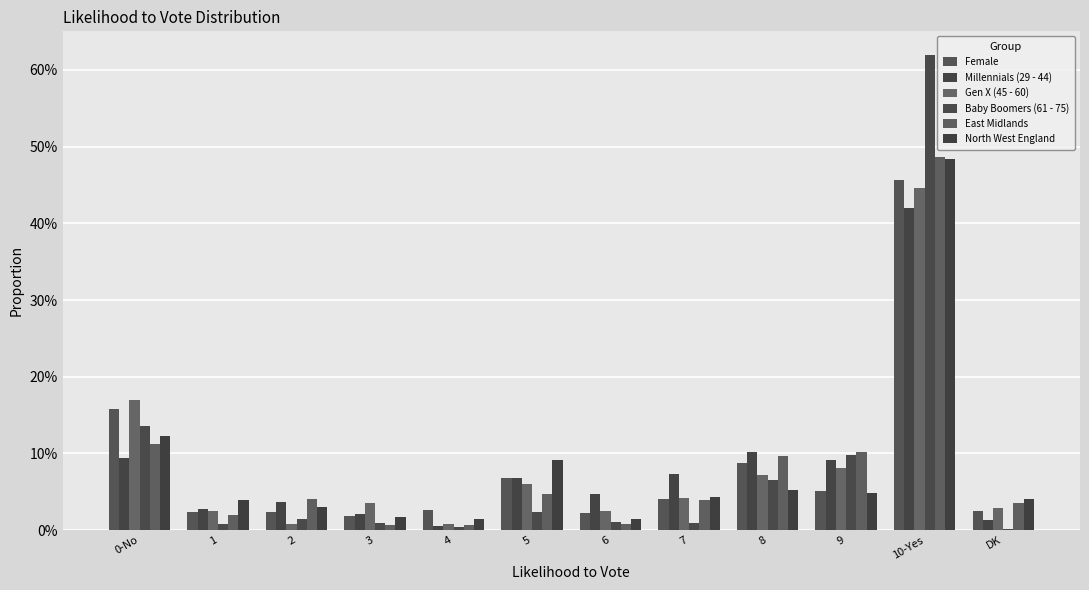

What is the value of the East Midlands bar at the 1st from the left?

0.1